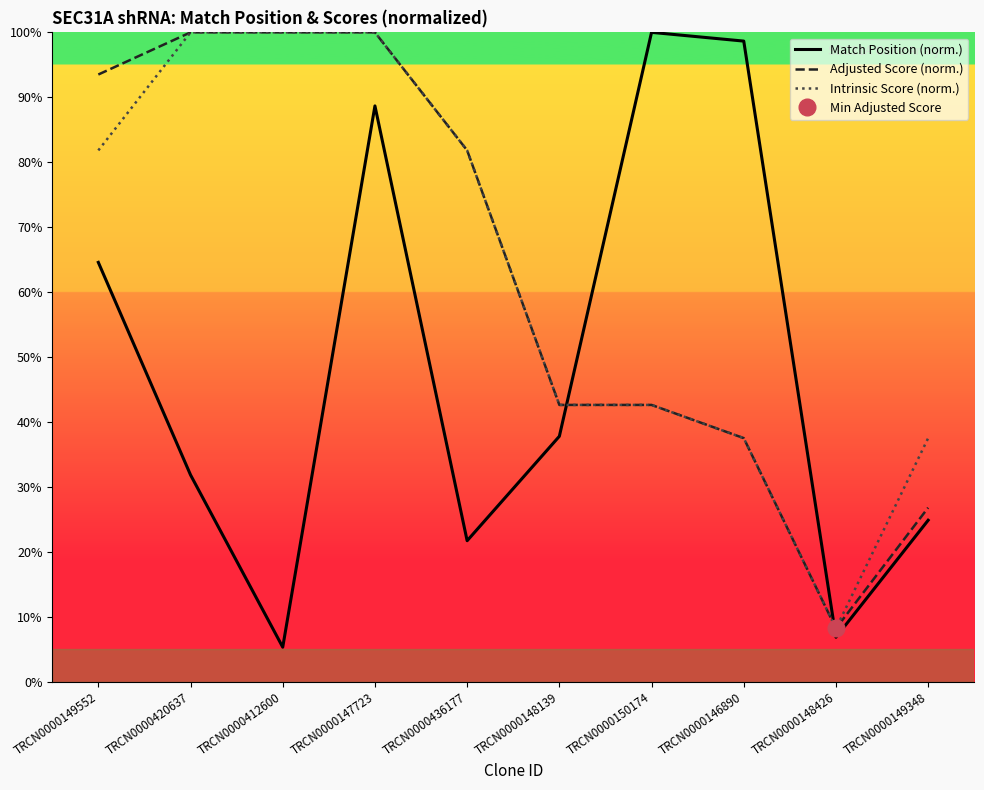

How many times do Adjusted Score (norm.) and Match Position (norm.) cross each other?

2